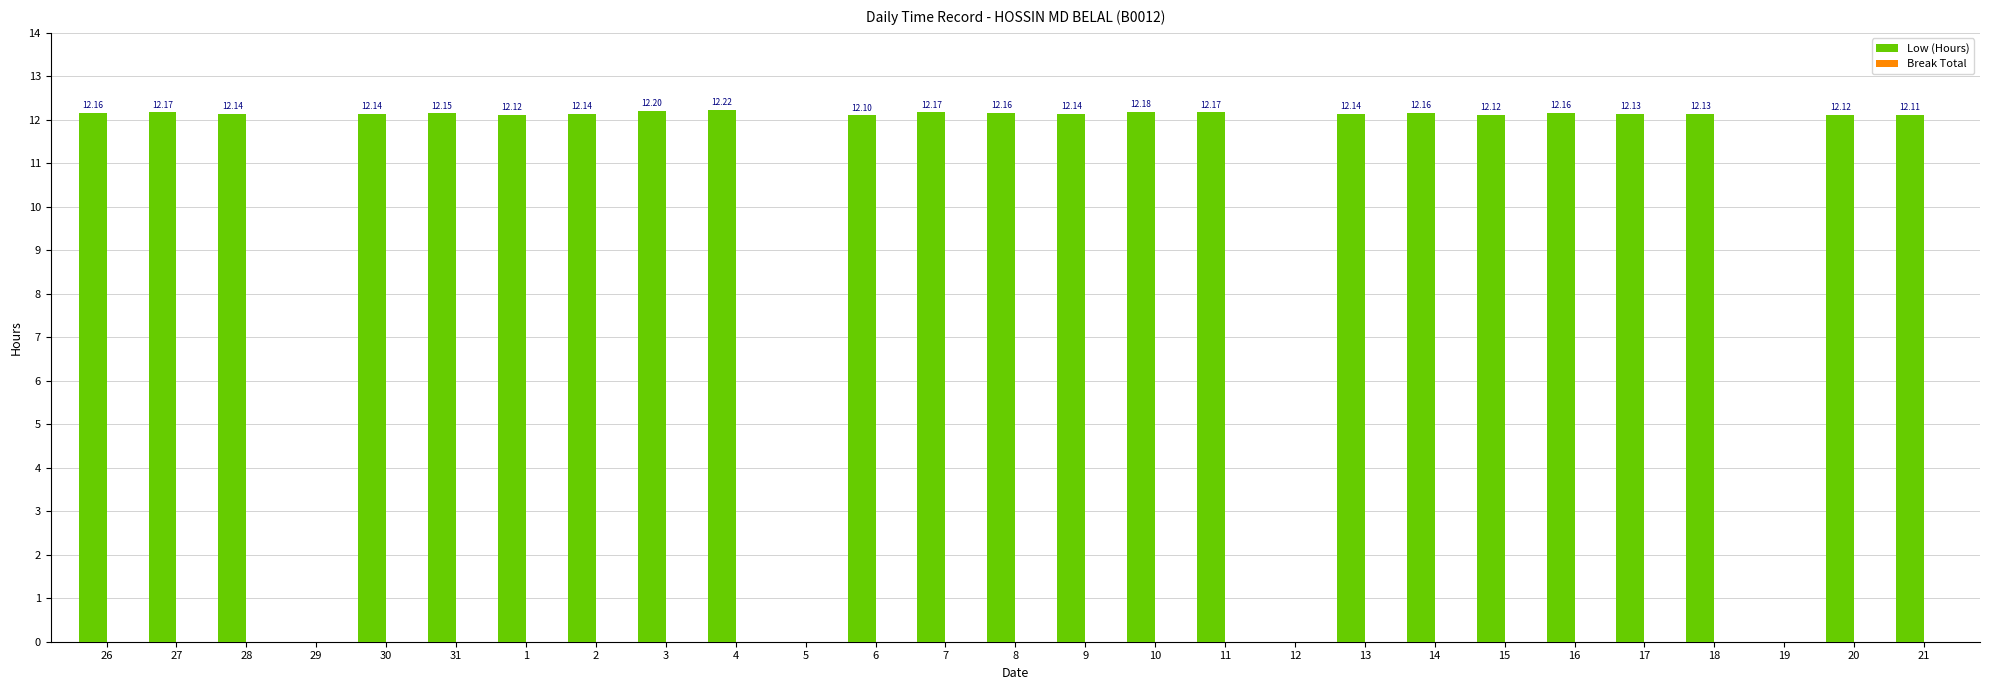

Which has a higher value, 18 or 19?

18